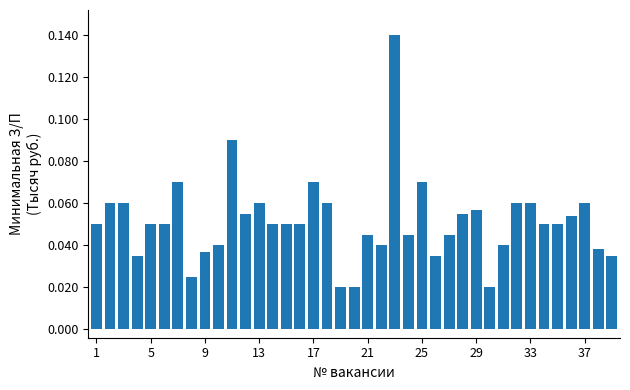

What is the sum of all values?

2.0